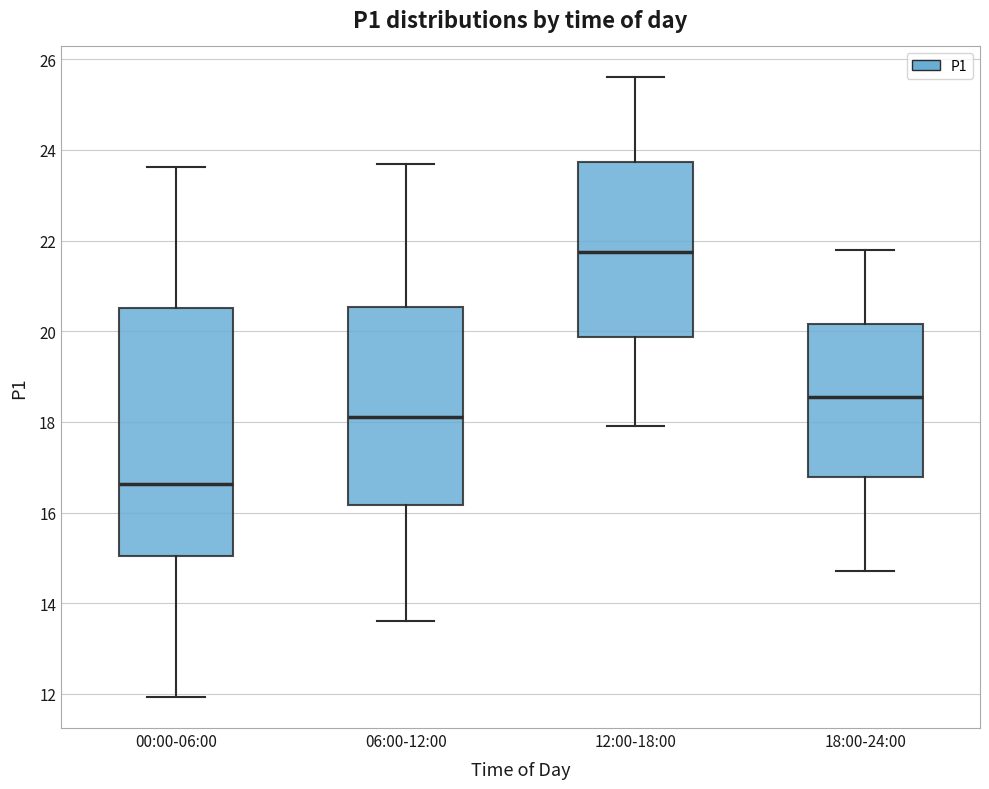

Which box is the tallest, from its lower edge to its upper edge?

00:00-06:00